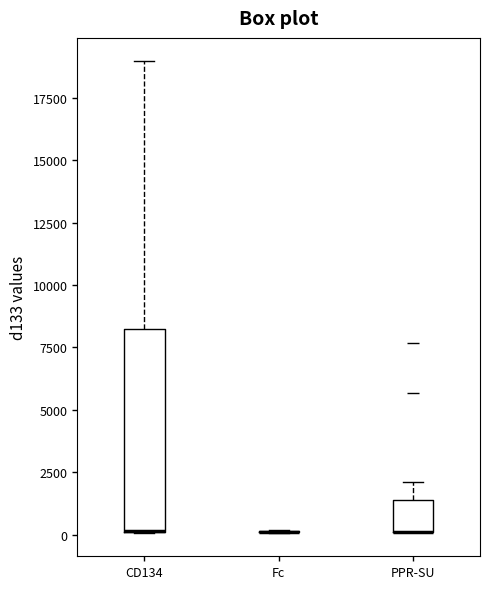

Comparing the boxes themselves (not the whiskers), which one is the tallest?

CD134